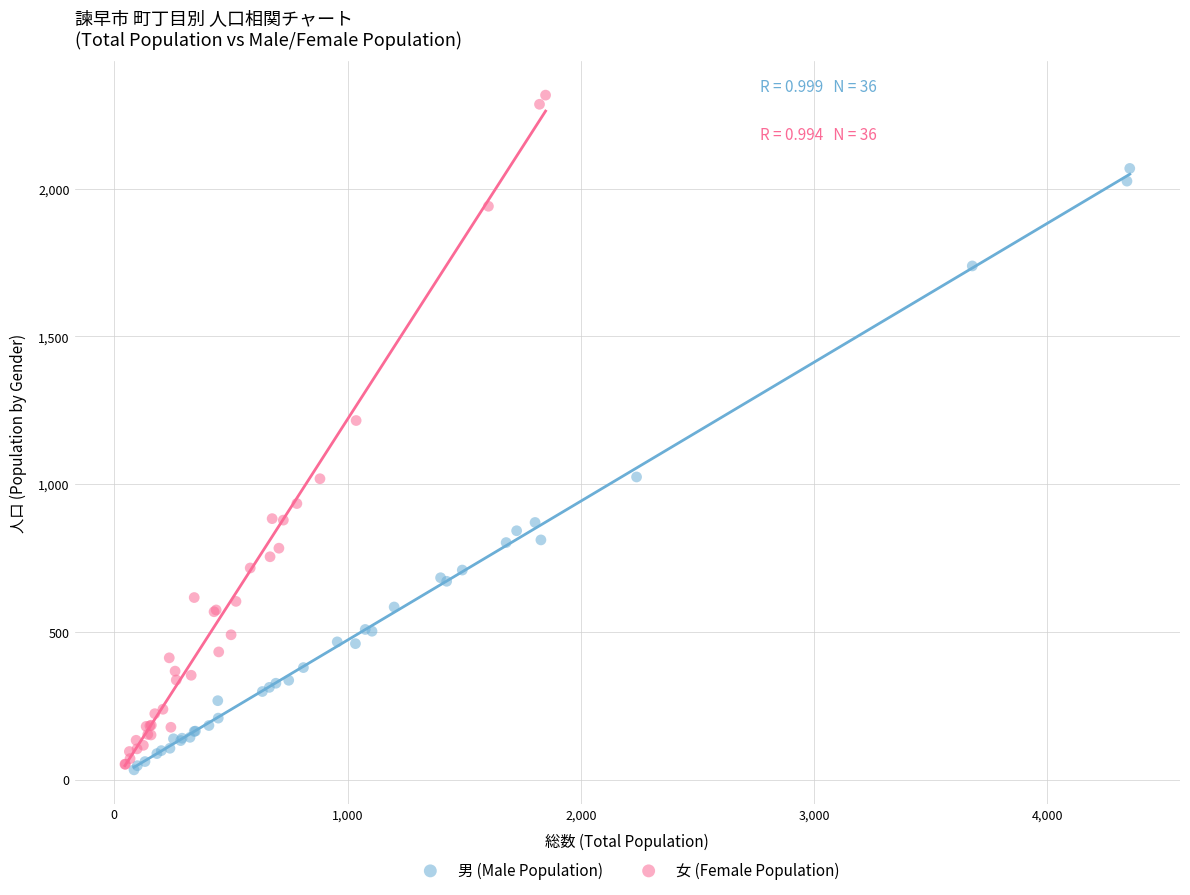

Which series has the widest spread of Y values?

女 (Female Population)